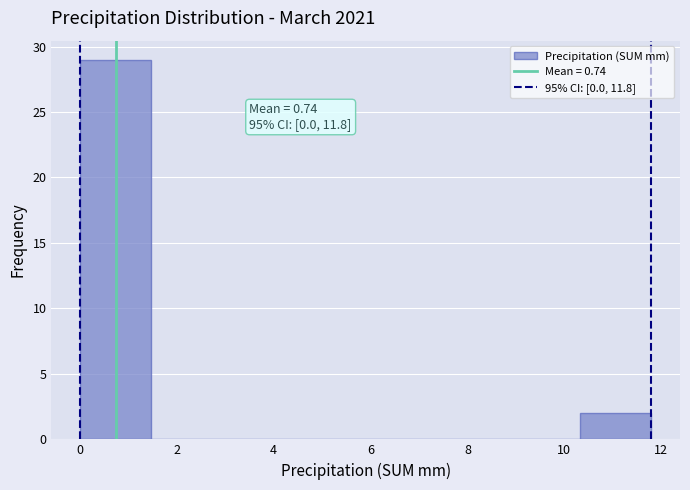

Over which range of the x-axis is the bar tallest?

0.0 to 1.4